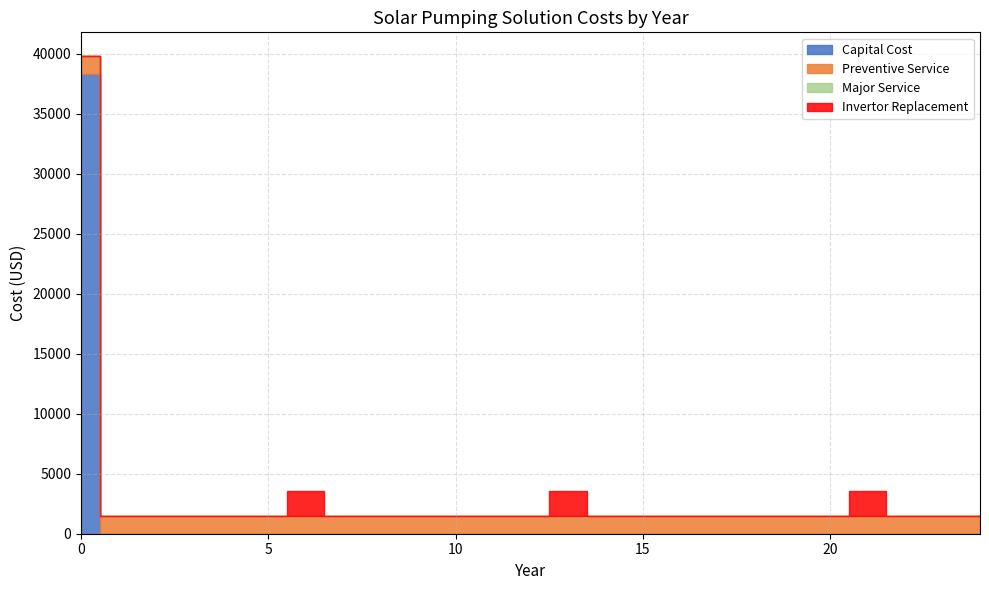

Which has a higher value, 2 or 15?

2